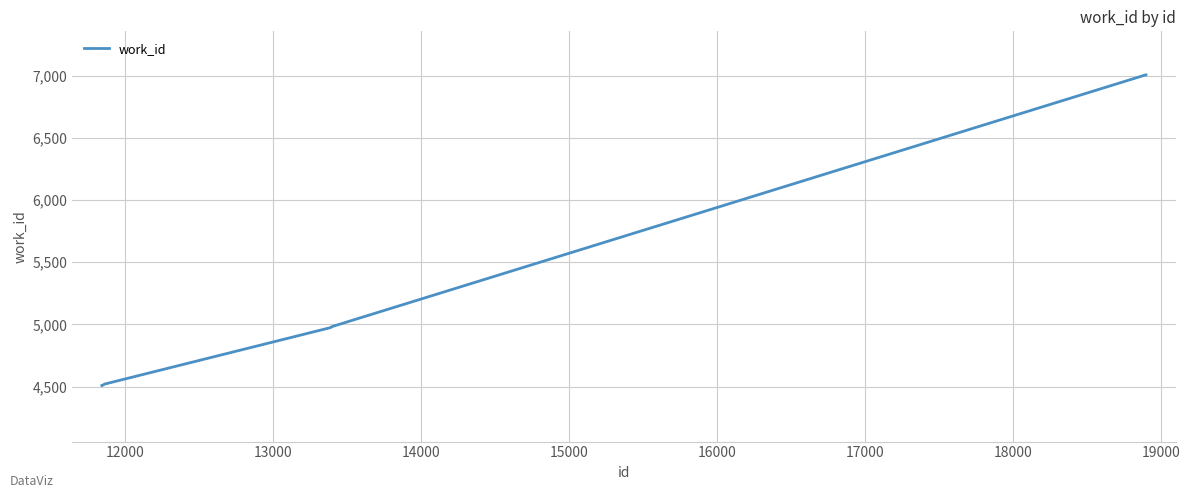

What is the difference between the maximum and minimum values?

2499